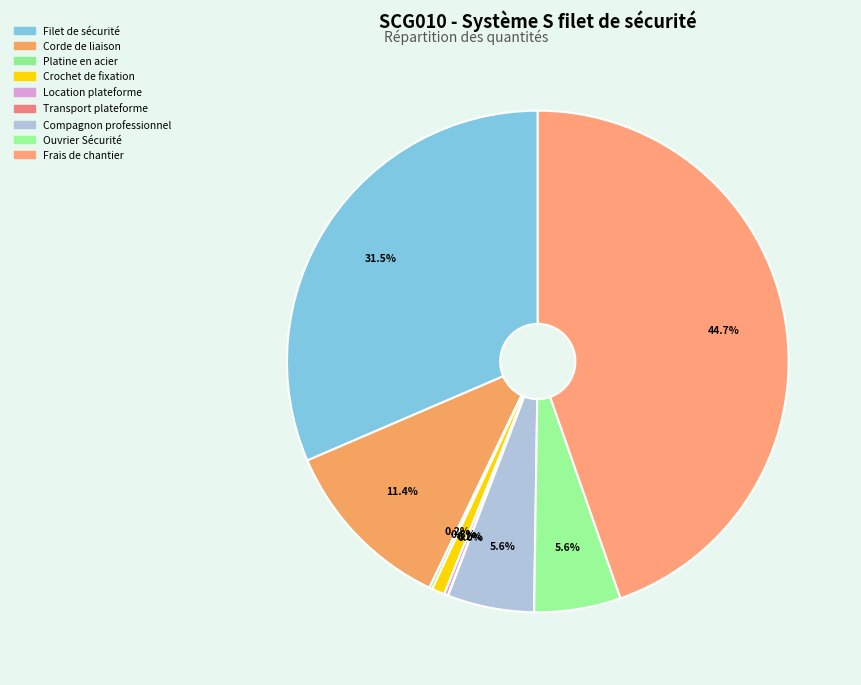

What percentage is NOT represented by Crochet de fixation?

99.2%